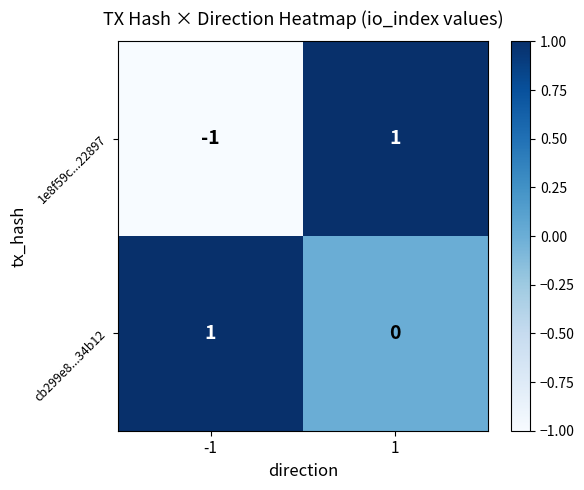

Is the value of cb299e8...34b12 at 1 greater than the value of 1e8f59c...22897 at -1?

Yes